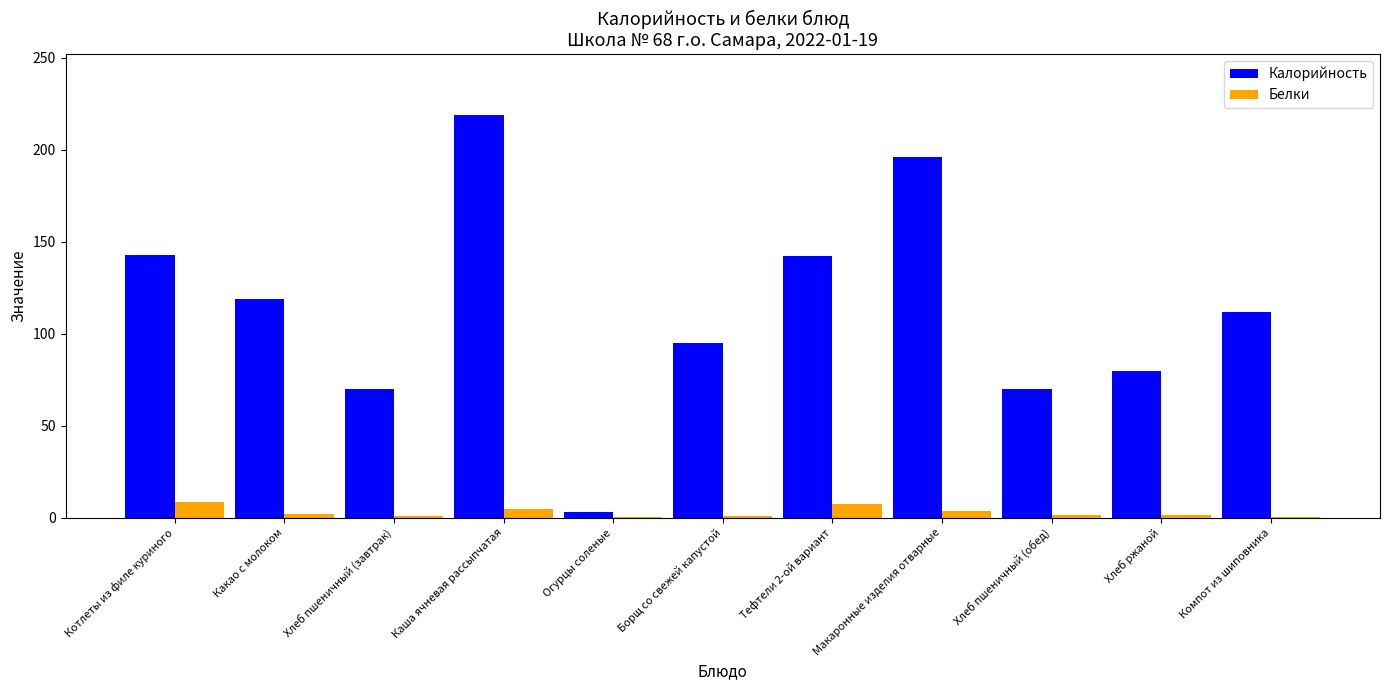

The Белки series shows 5.0 at Каша ячневая рассыпчатая. True or false?

True